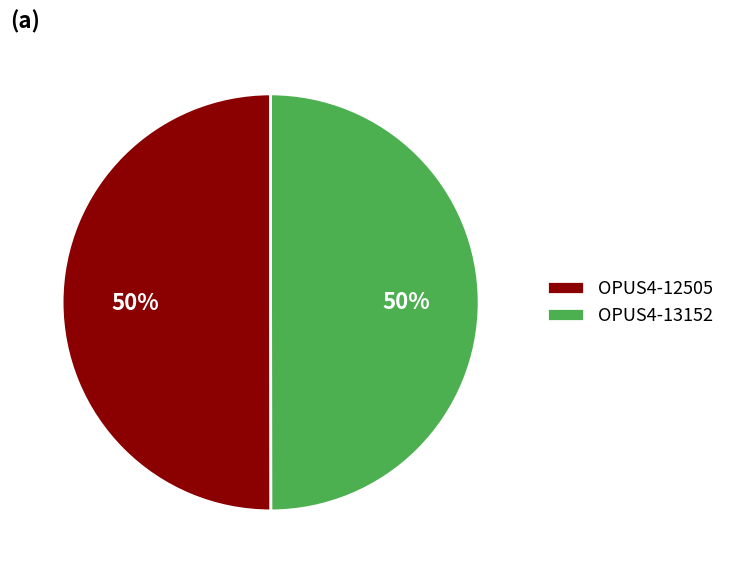

Do OPUS4-12505 and OPUS4-13152 together represent more than half of the pie?

Yes